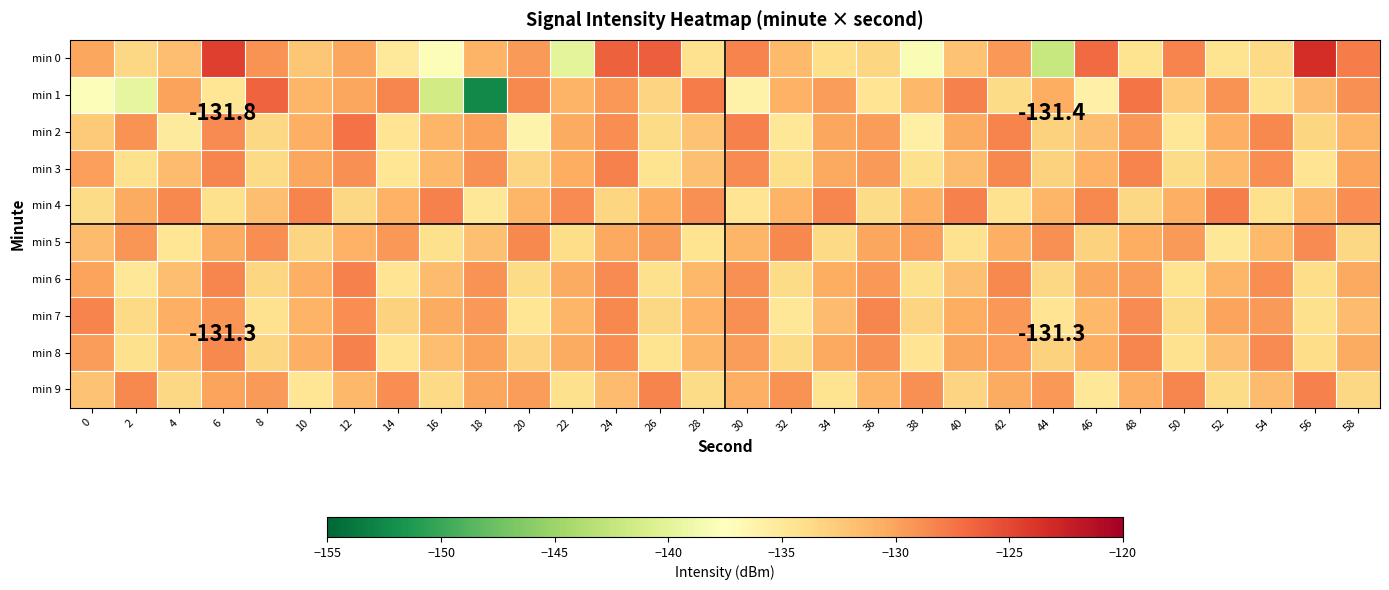

What is the sum of all min 8 values?

-3938.4